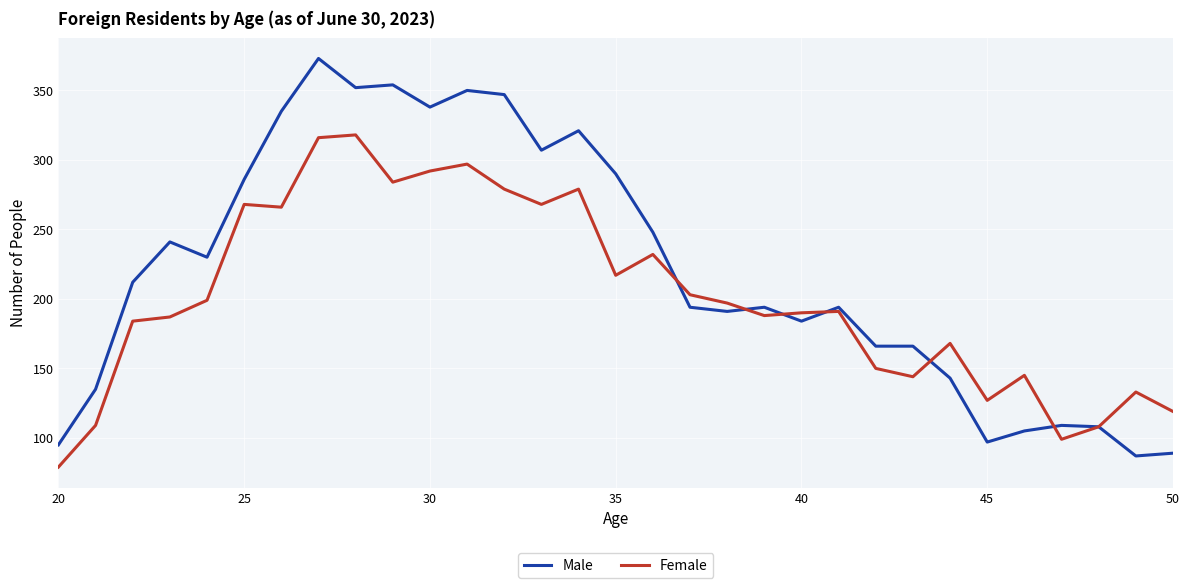

Which series has the largest total across all categories?

Male